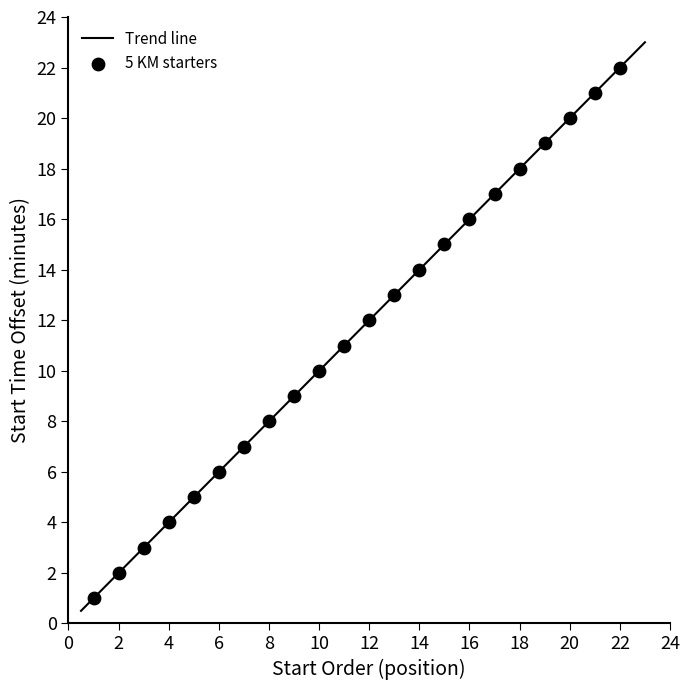

What is the maximum value for Trend line?

23.0